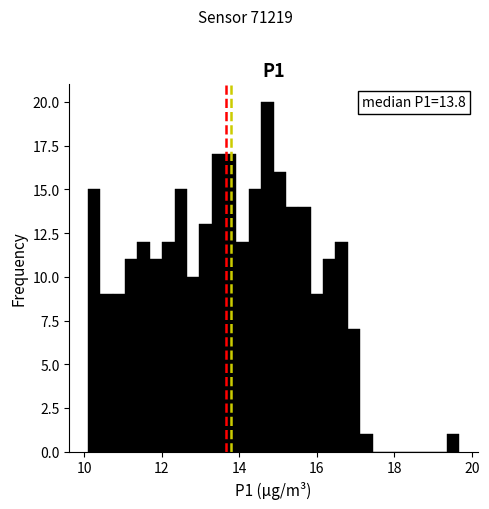

Read against the x-axis, roughly where is the centre of the tallest bar?

14.8